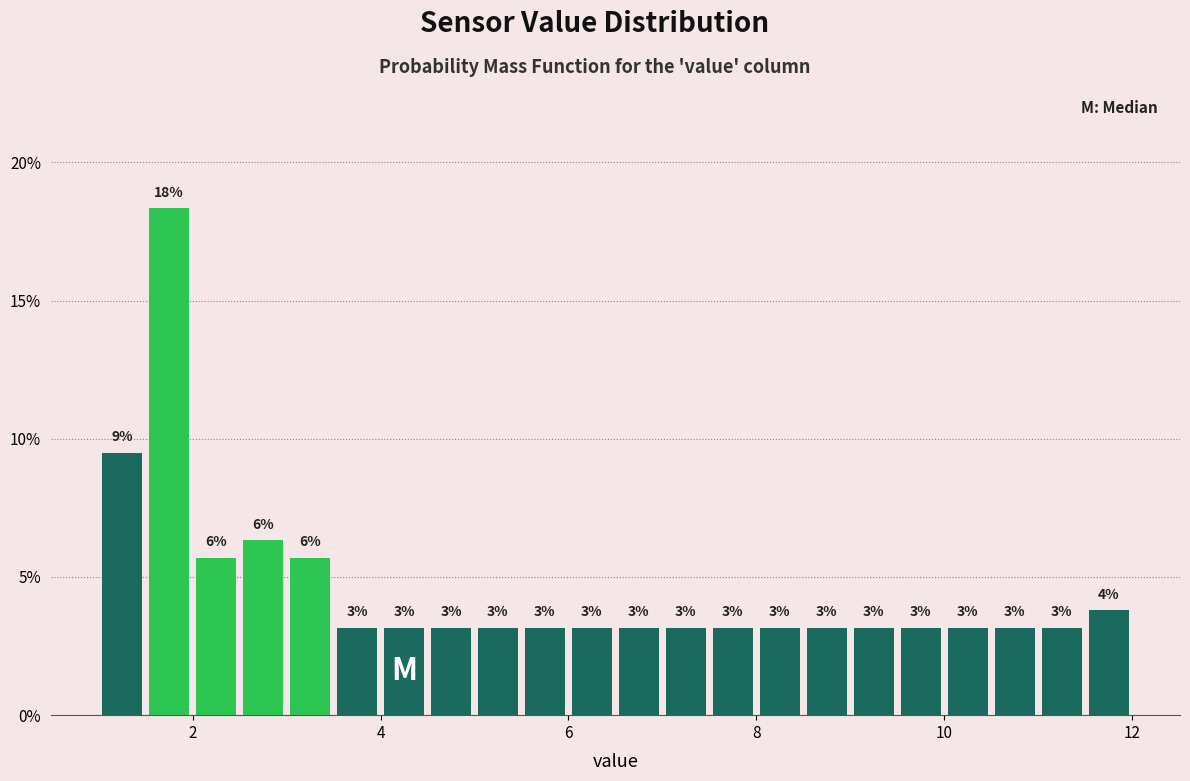

Read against the x-axis, roughly where is the centre of the tallest bar?

1.8